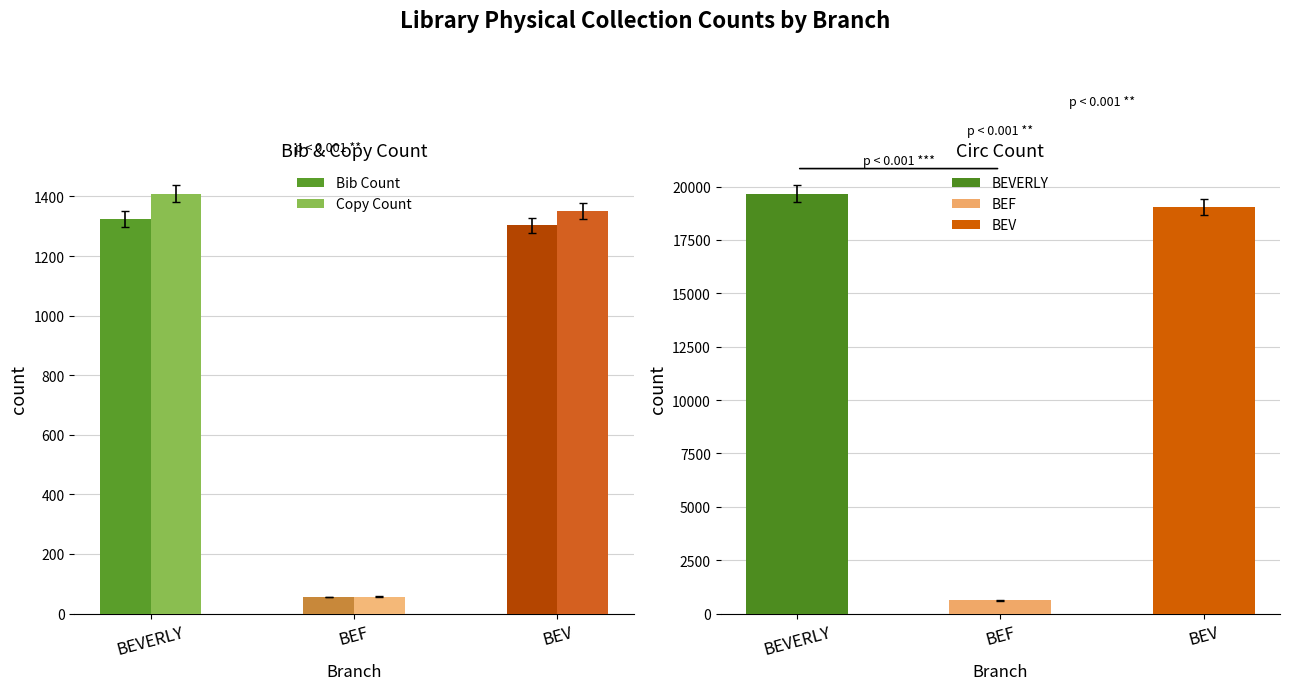

What is the difference between the highest and lowest values at BEF?

1